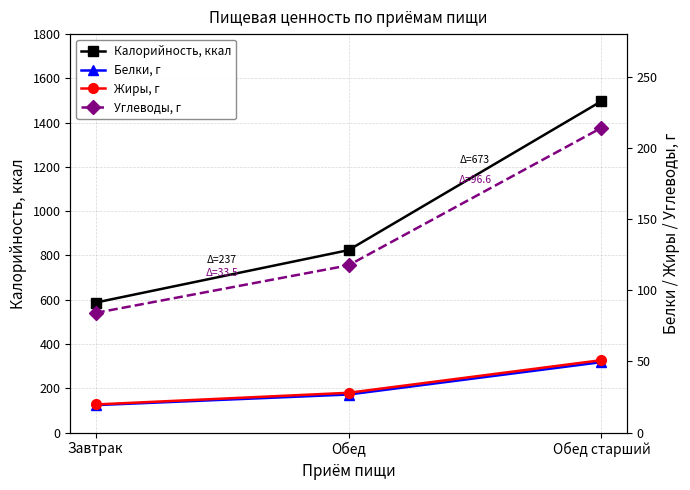

Count the number of data series in this chart.

4